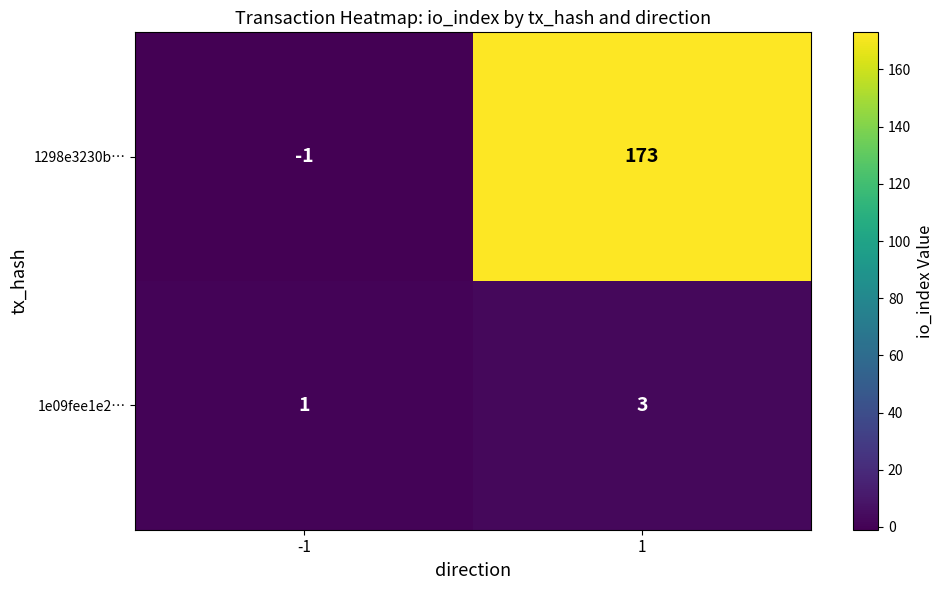

Count the number of categories in the chart.

2